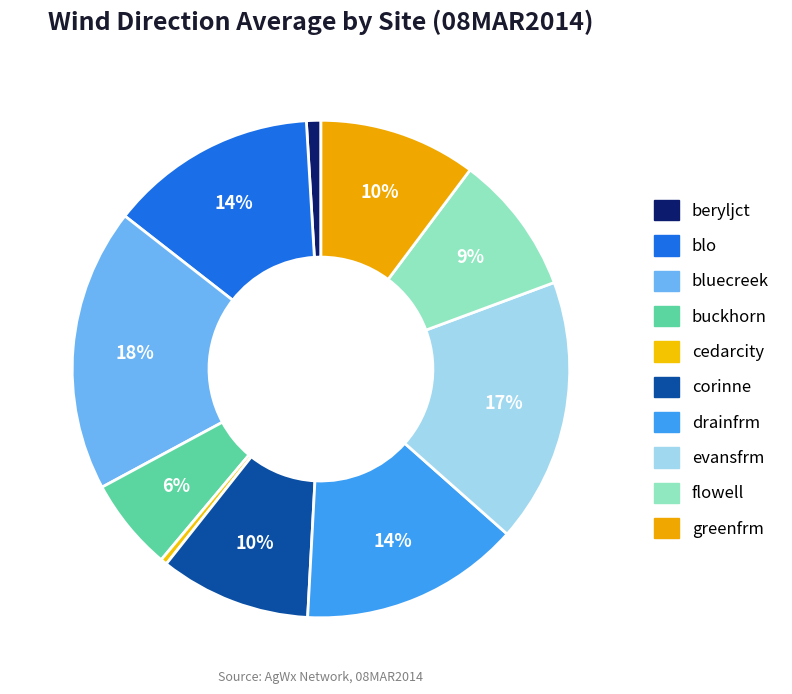

To the nearest percent, what is the difference between the blo and drainfrm slice percentages?

1%